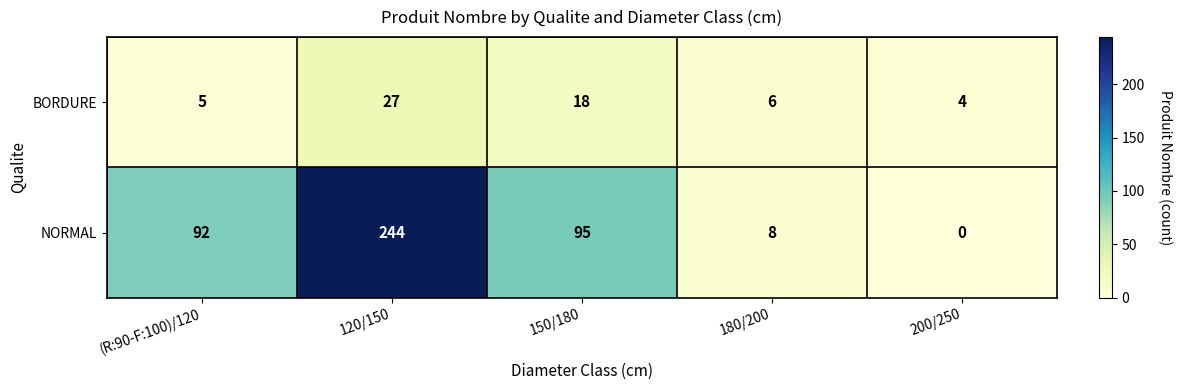

What is the spread (max minus min) of values at 120/150?

217